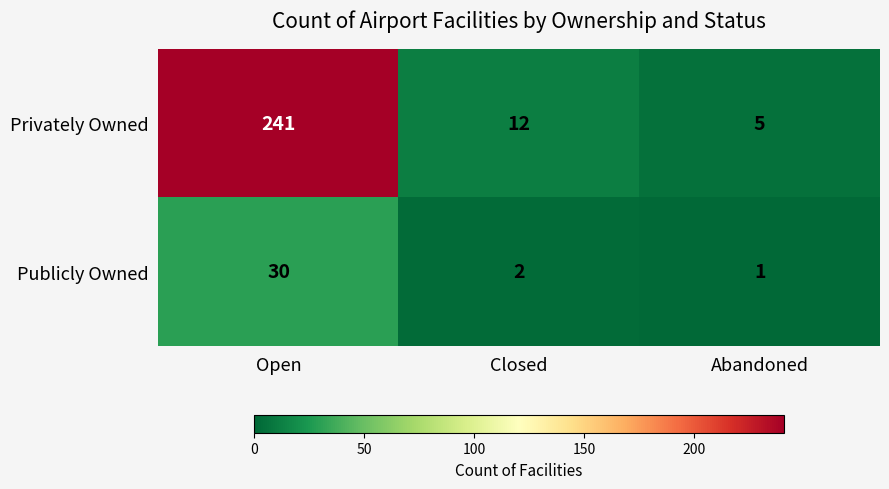

Rank the series by their maximum value, from highest to lowest.

Privately Owned, Publicly Owned